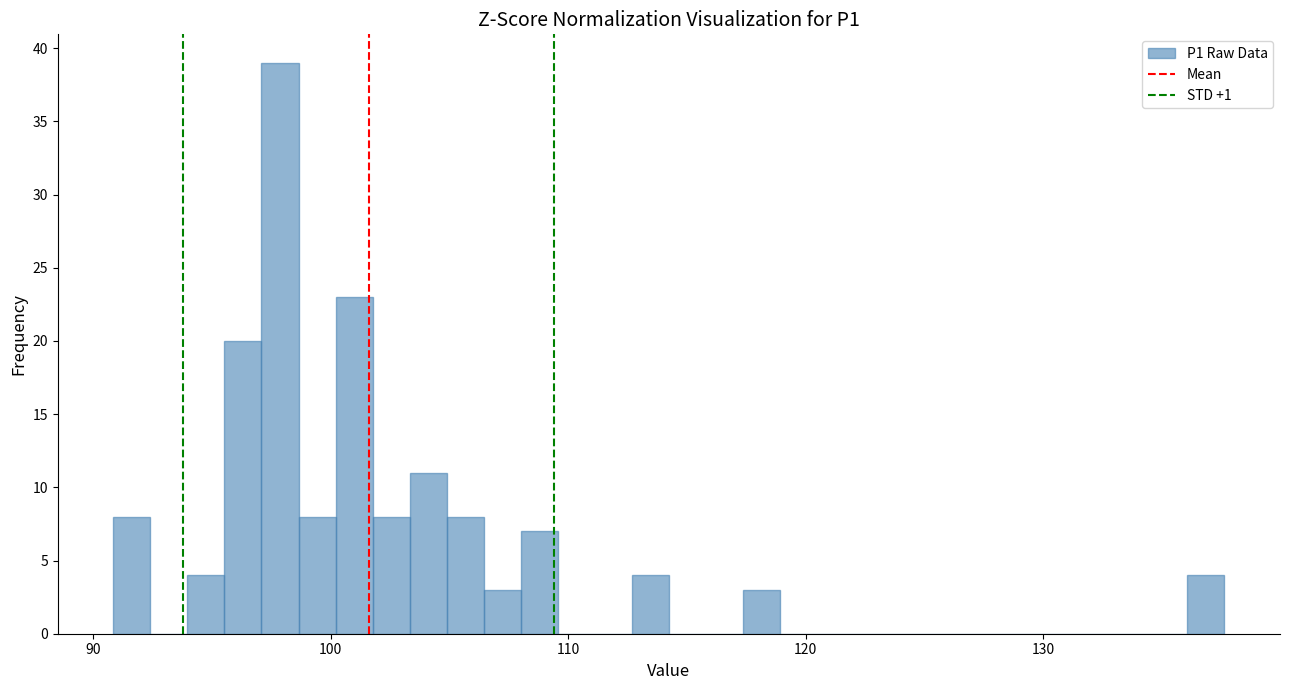

Around what value on the x-axis is the tallest bar? Give the approximate position of its centre, as read against the axis.

98